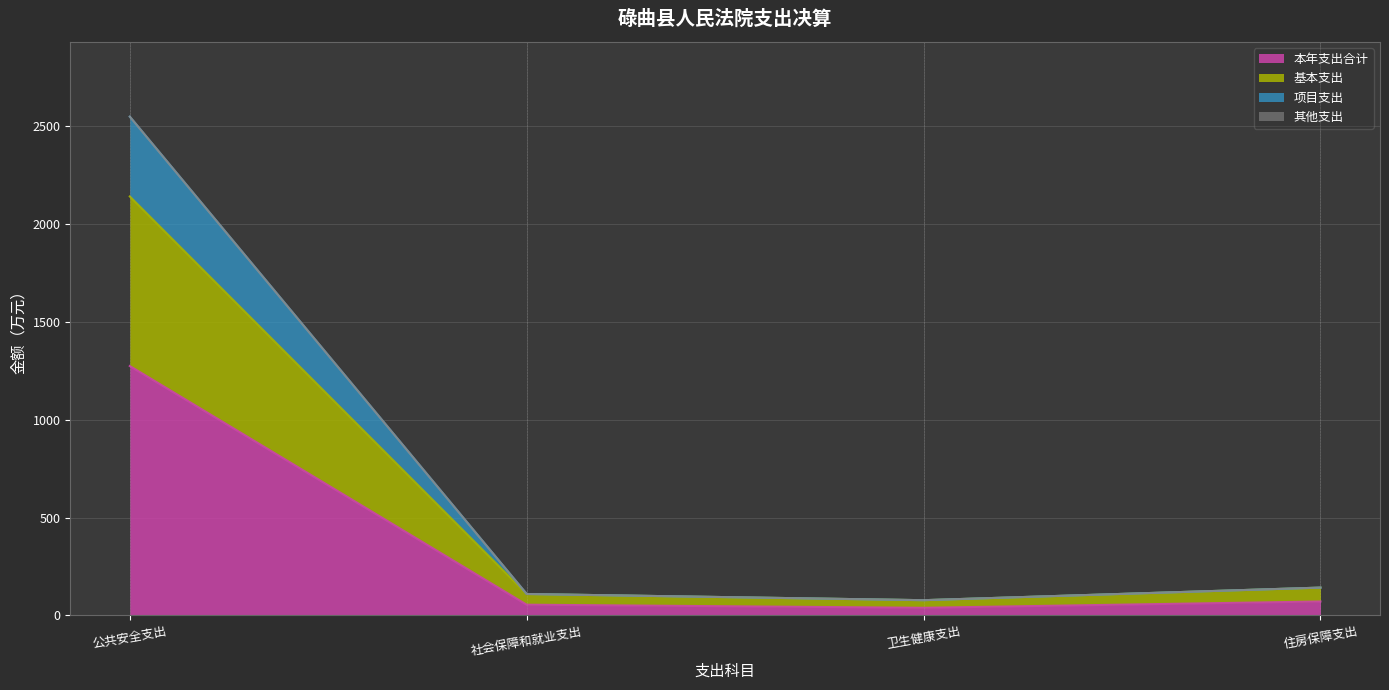

What is the total value across all series at 公共安全支出?

2549.1